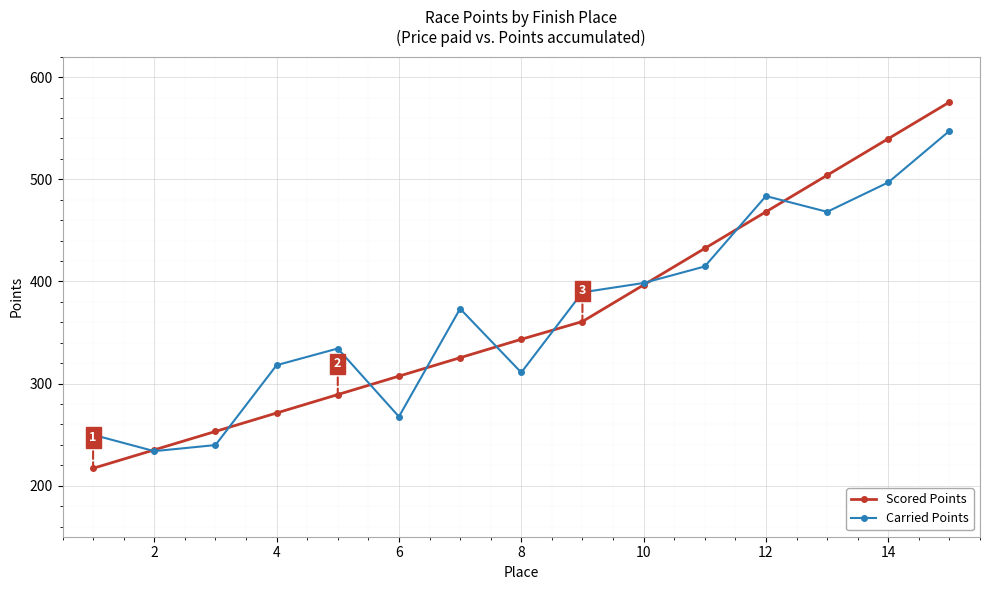

What is the difference between the second highest and second lowest values in the Carried Points series?

257.2